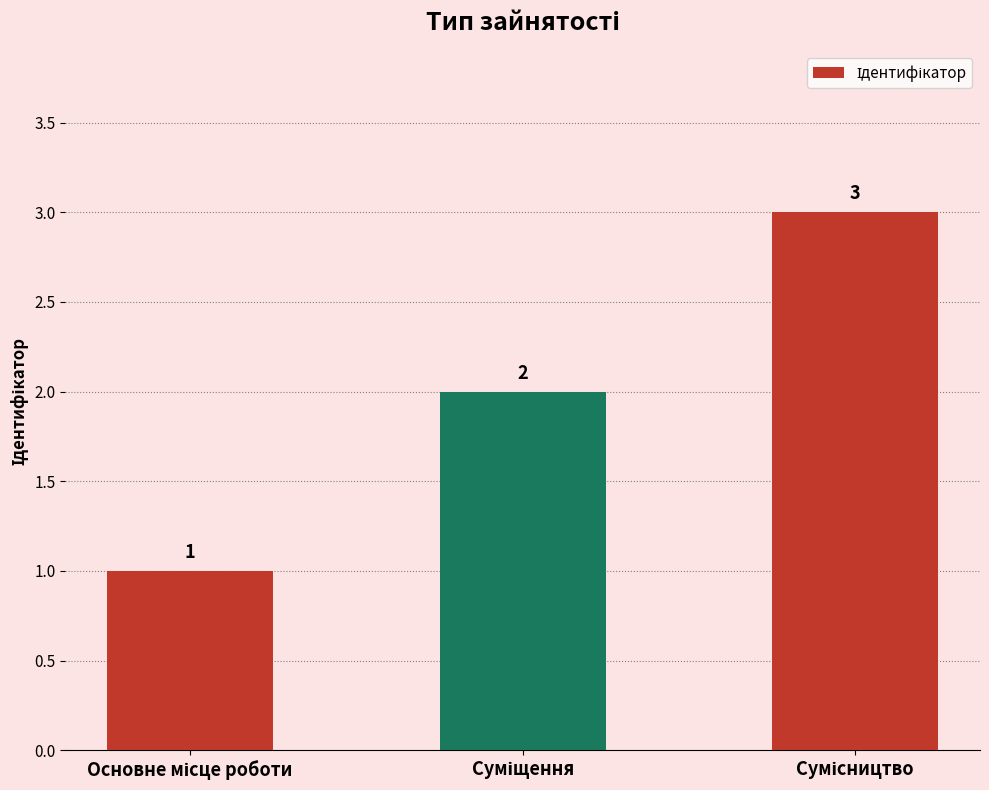

Reading left to right, extract all data points from this chart.

1	2	3